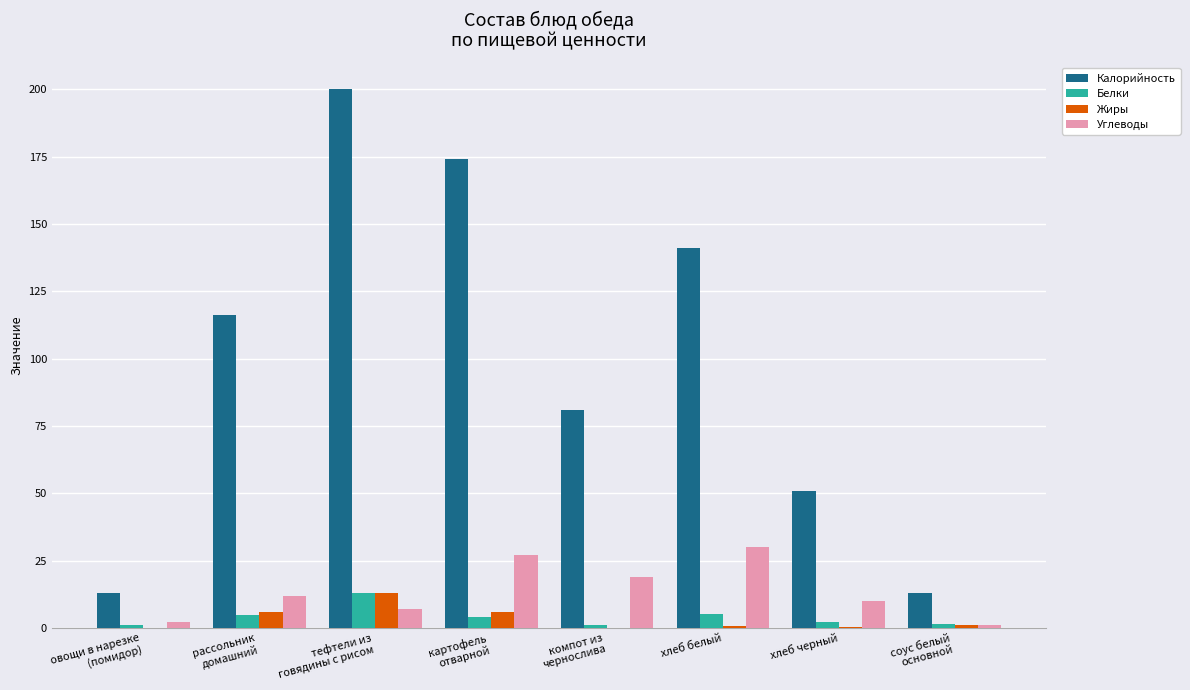

How many groups of bars are there?

8